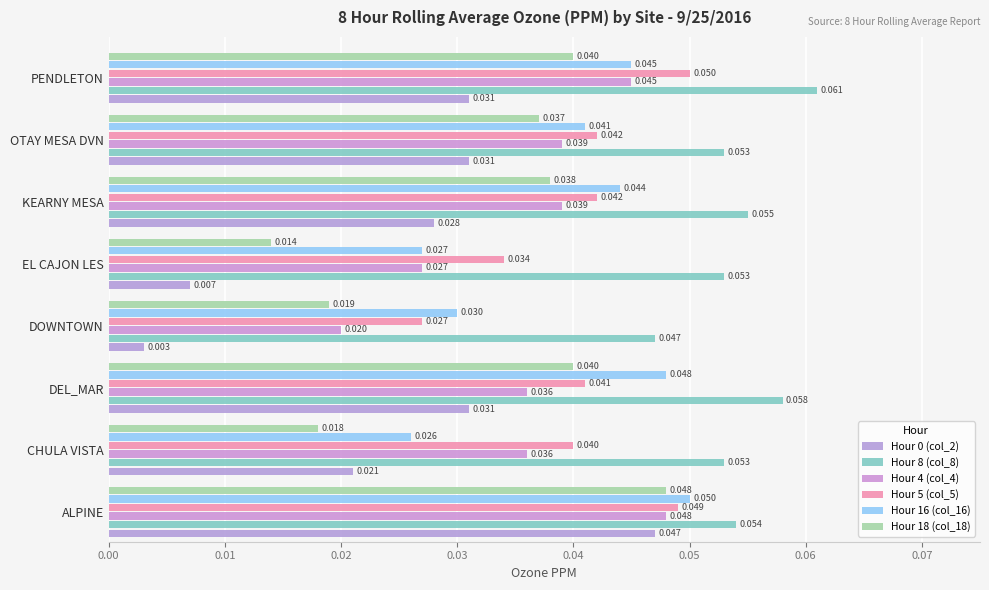

What is the greatest value displayed?

0.1